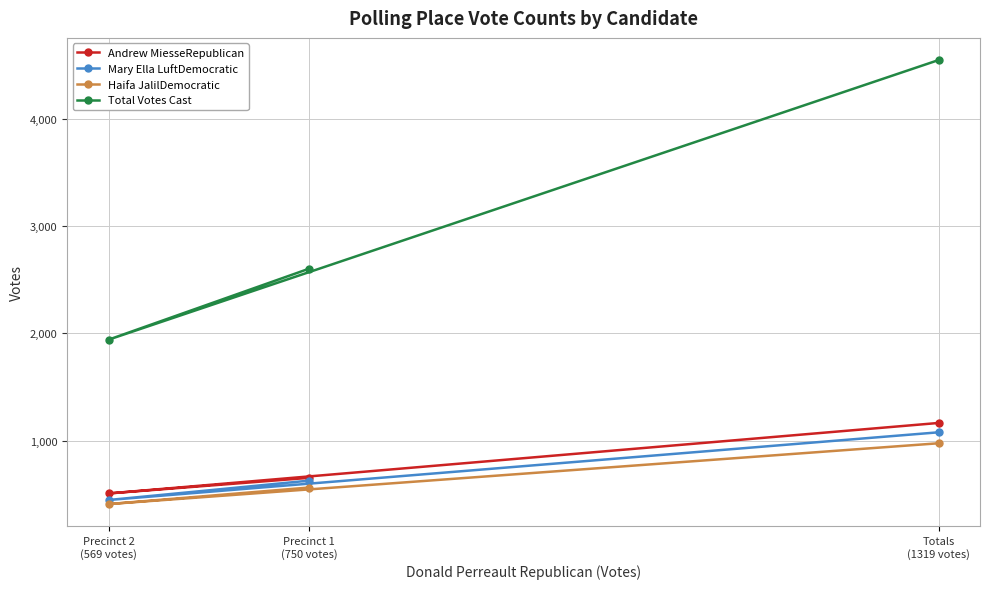

Which category has the lowest value in the Mary Ella LuftDemocratic series?

Precinct 2
(569 votes)